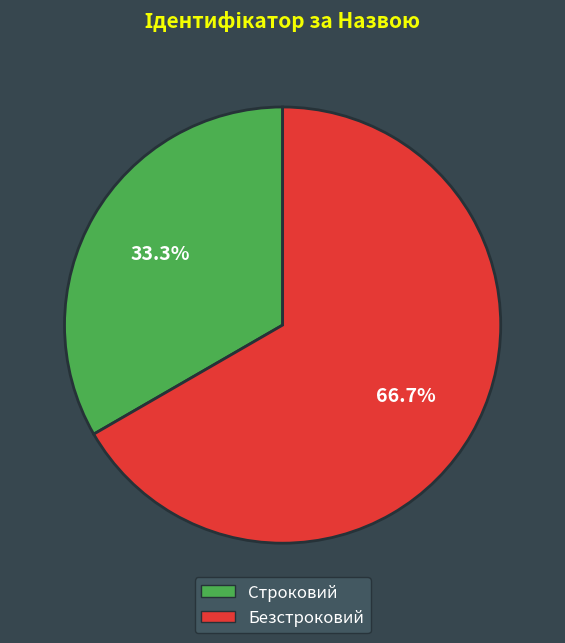

Between Строковий and Безстроковий, which is larger?

Безстроковий